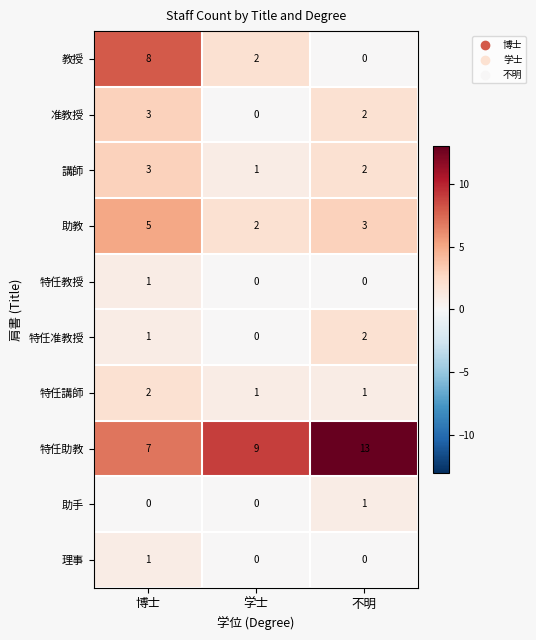

Between 学士 and 不明, which series saw the biggest shift?

特任助教